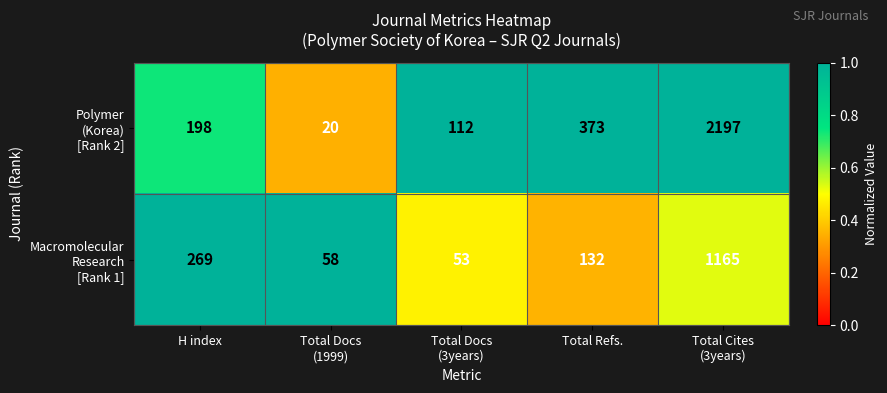

What is the minimum value shown in the chart?

20